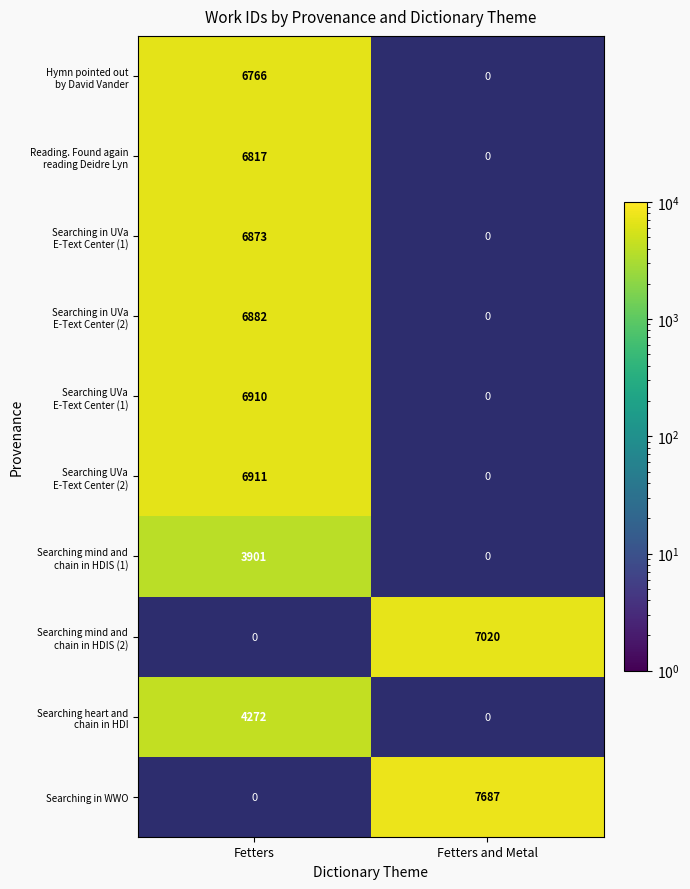

At how many categories does at least one series exceed 4345?

2